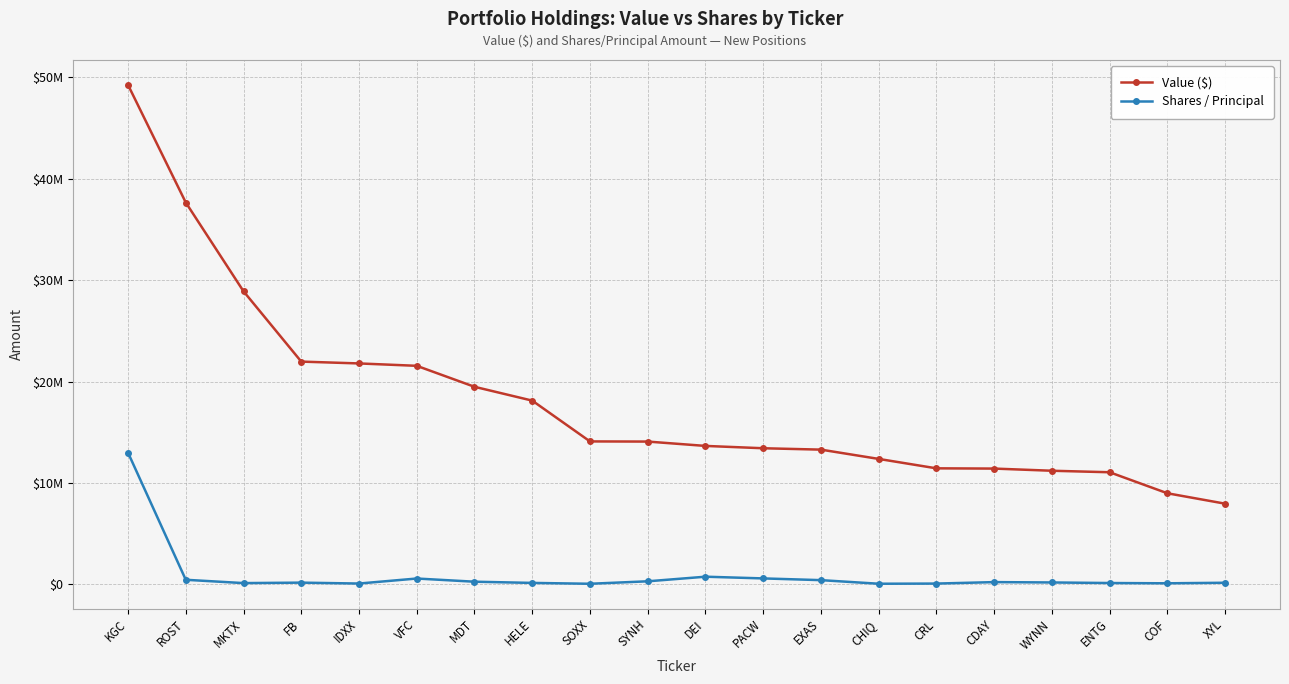

True or false: Value ($) has more than 1 interior local peaks.

False